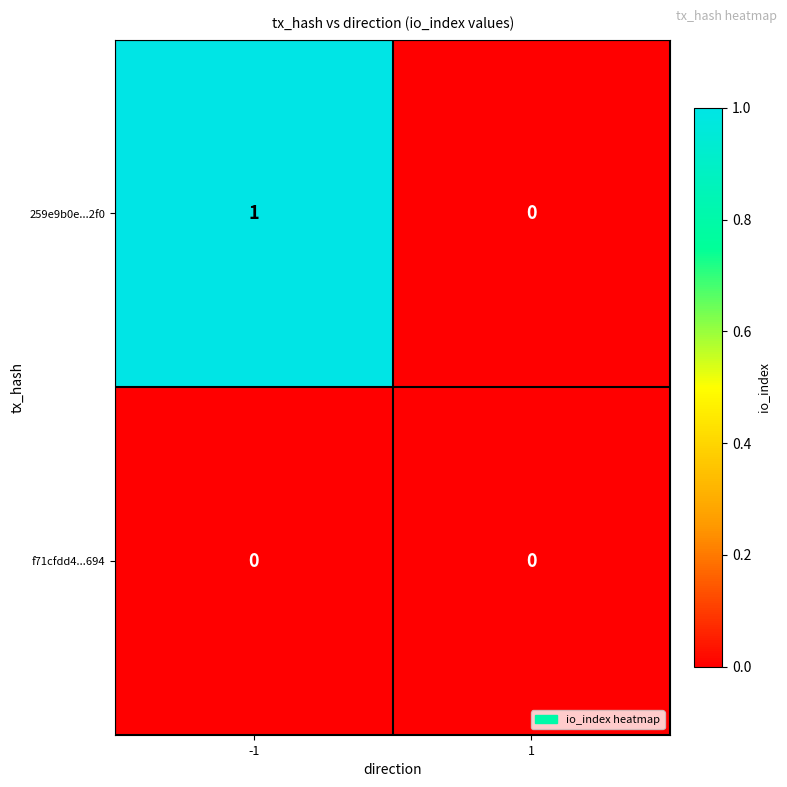

Rank the series by their average value, from highest to lowest.

259e9b0e...2f0, f71cfdd4...694